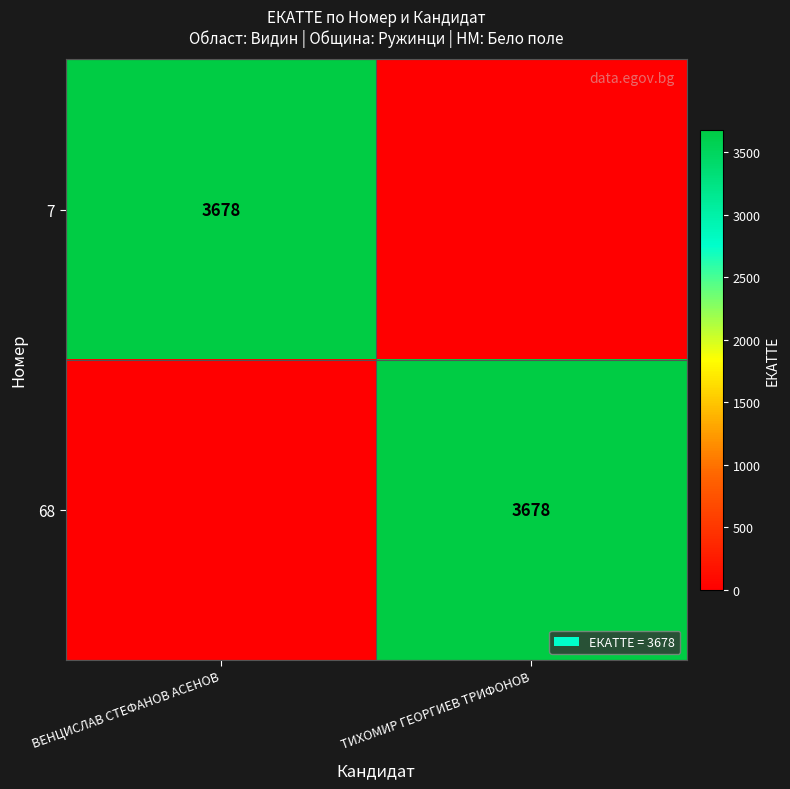

How many categories are shown in the chart?

2